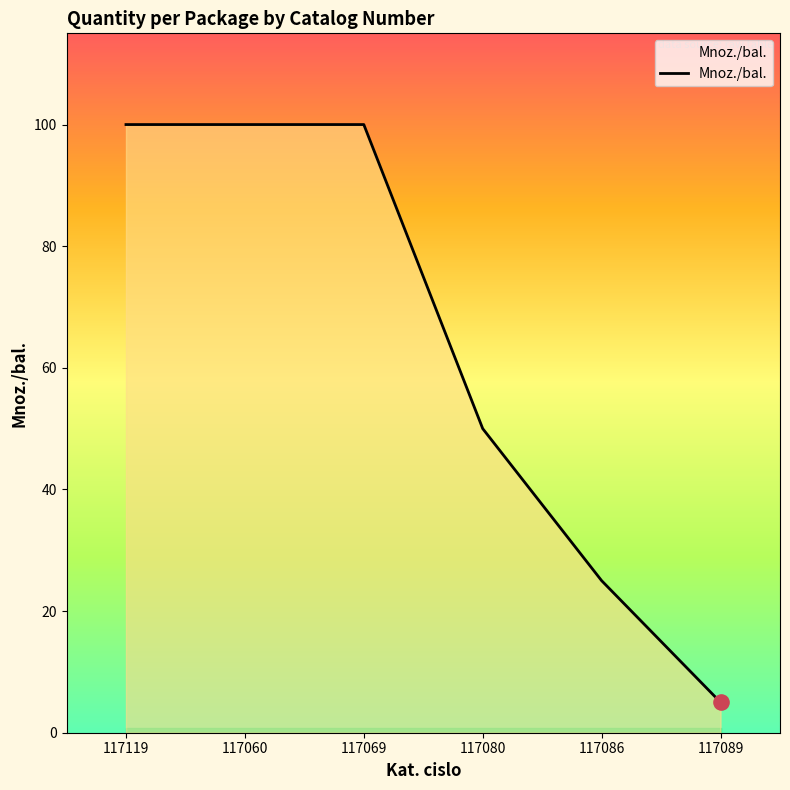

Approximately how many times larger is the value at 117119 compared to 117060?

1.0